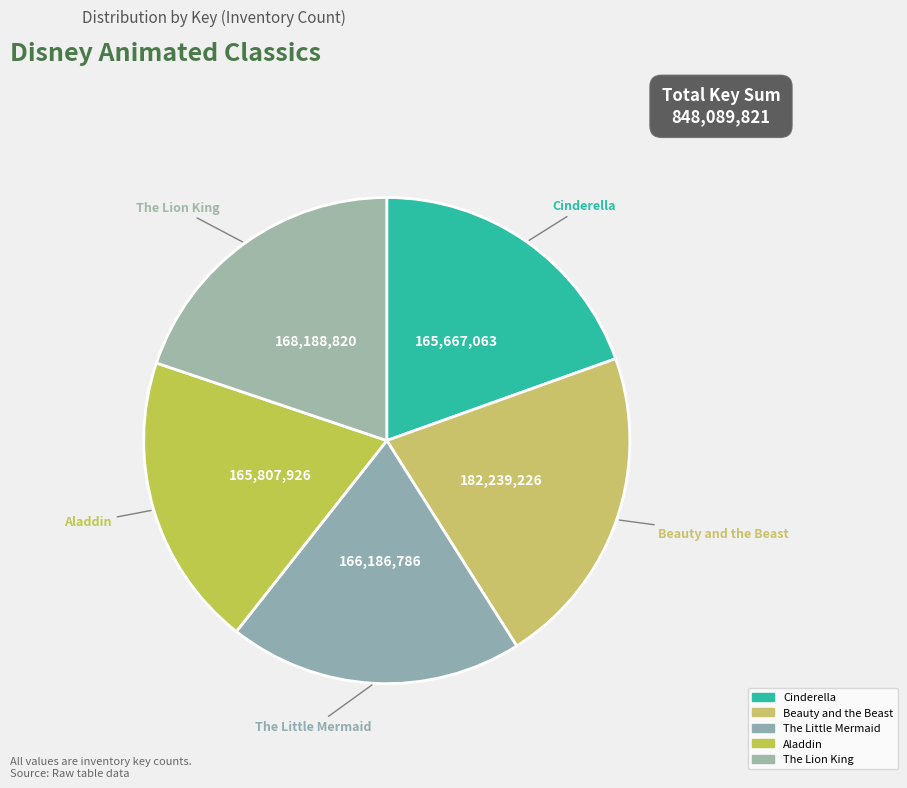

True or false: Aladdin accounts for 20% of the total.

True